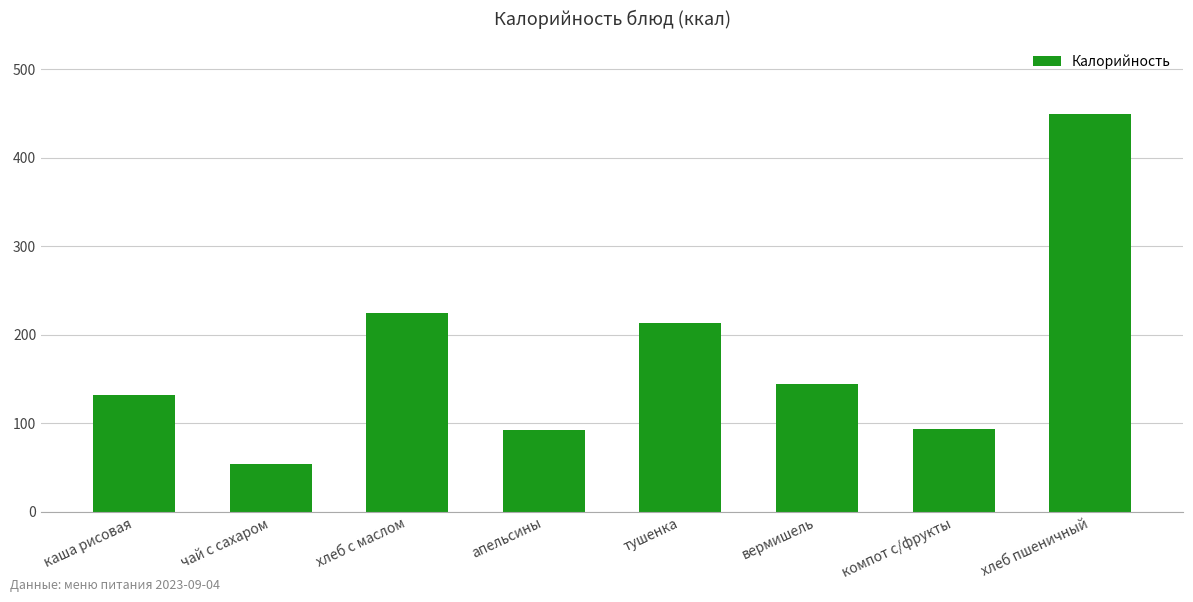

What value does the data have at чай с сахаром?

53.9